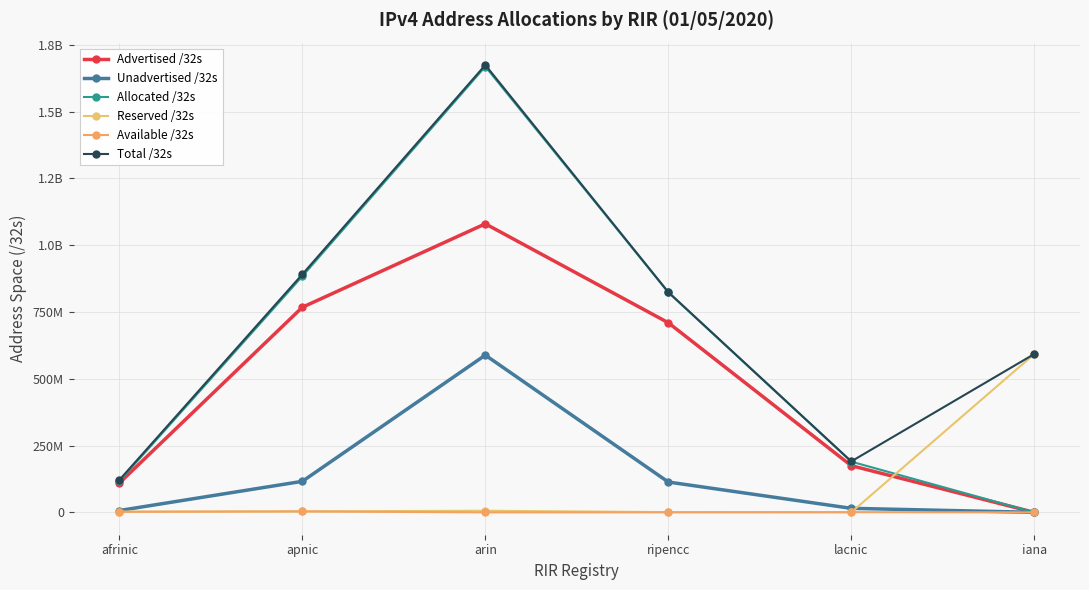

Which series changed the most between apnic and iana?

Allocated /32s